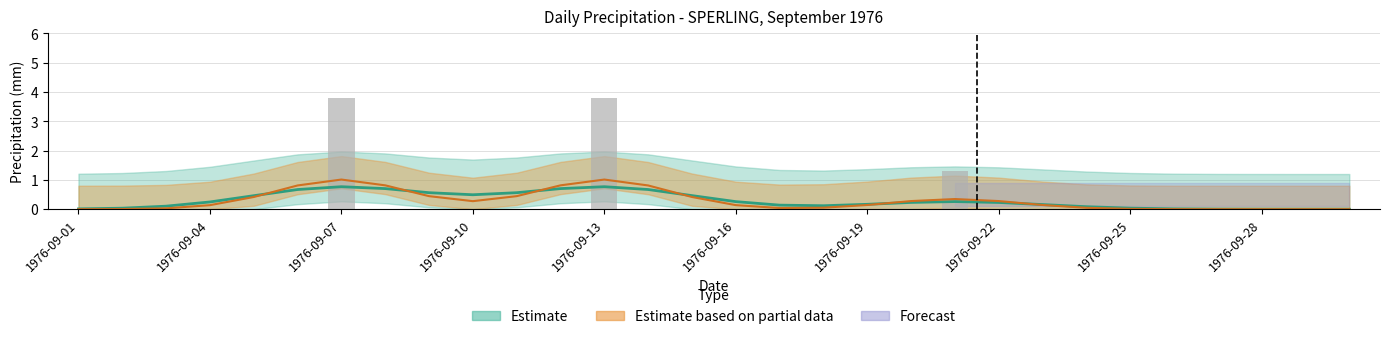

How many series are shown in this chart?

3